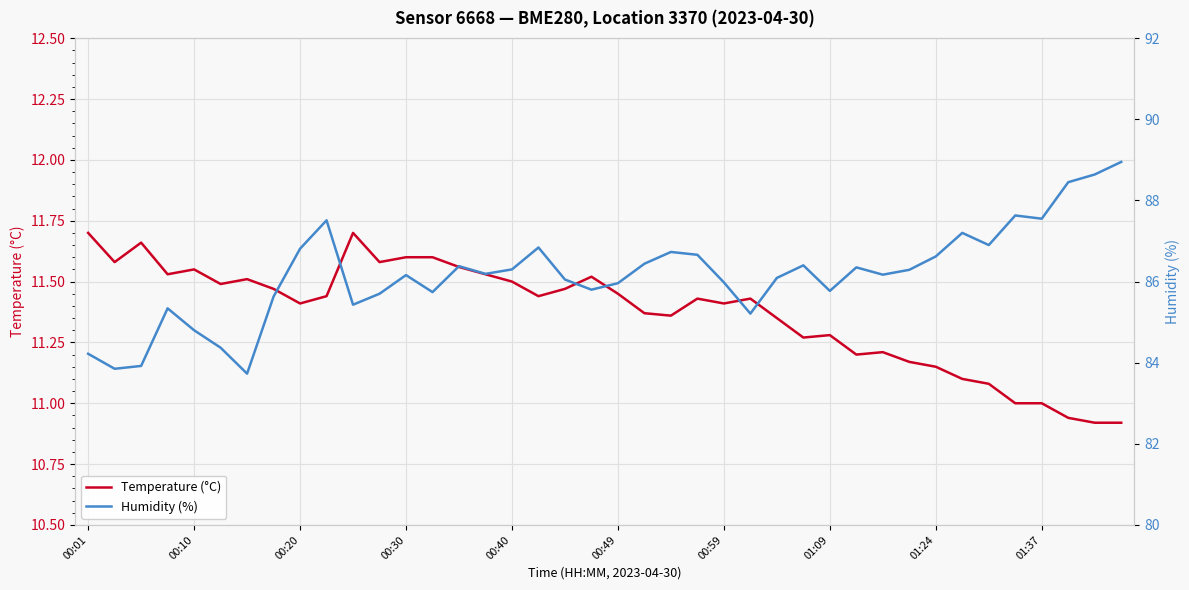

Does the chart display data point markers on the line(s)?

No